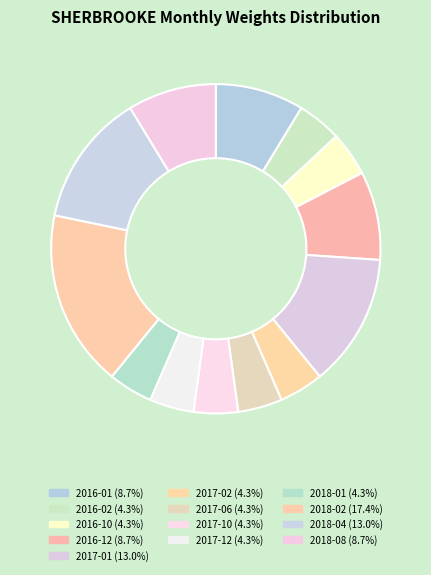

To the nearest percent, what portion does 2016-01 represent?

9%